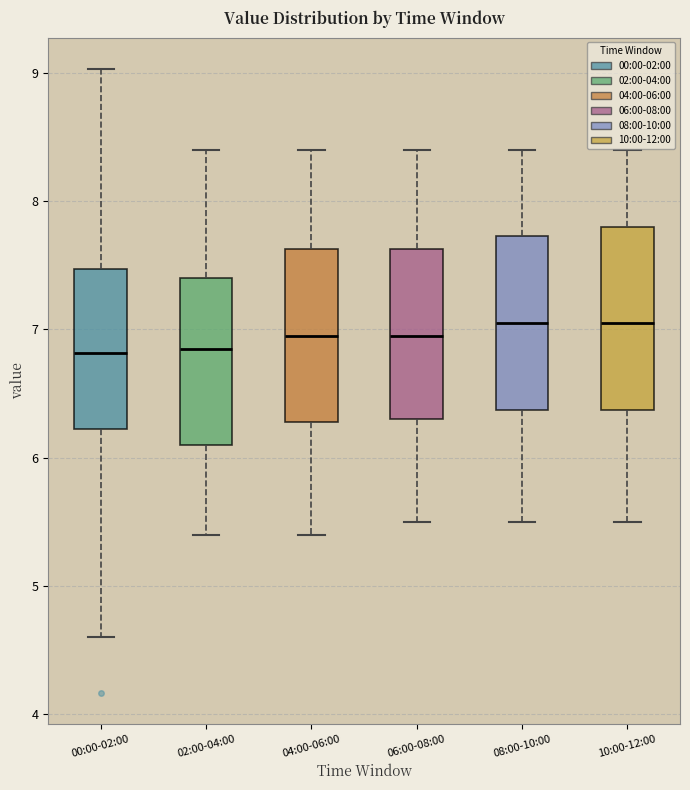

Reading left to right, read every box against the y-axis: the position of its median line, the range the box covers, and the ends of its whiskers. The values are not printed on the chart, so give them approximately, as read against the axis.

00:00-02:00: median 6.8, box 6.2 to 7.5, whiskers 4.6 to 9.0
02:00-04:00: median 6.9, box 6.1 to 7.4, whiskers 5.4 to 8.4
04:00-06:00: median 7.0, box 6.3 to 7.6, whiskers 5.4 to 8.4
06:00-08:00: median 7.0, box 6.3 to 7.6, whiskers 5.5 to 8.4
08:00-10:00: median 7.1, box 6.4 to 7.7, whiskers 5.5 to 8.4
10:00-12:00: median 7.1, box 6.4 to 7.8, whiskers 5.5 to 8.4